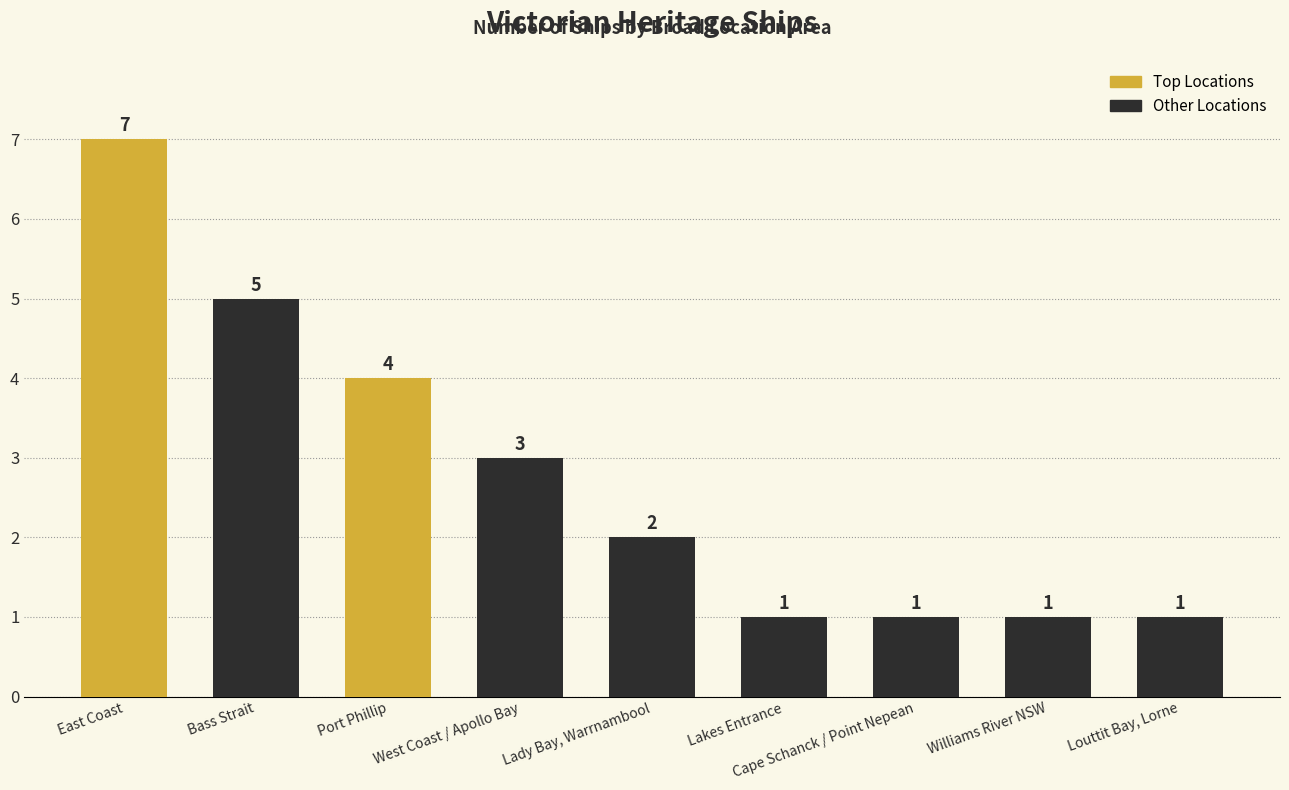

What is the value of the 2nd bar from the left?

5